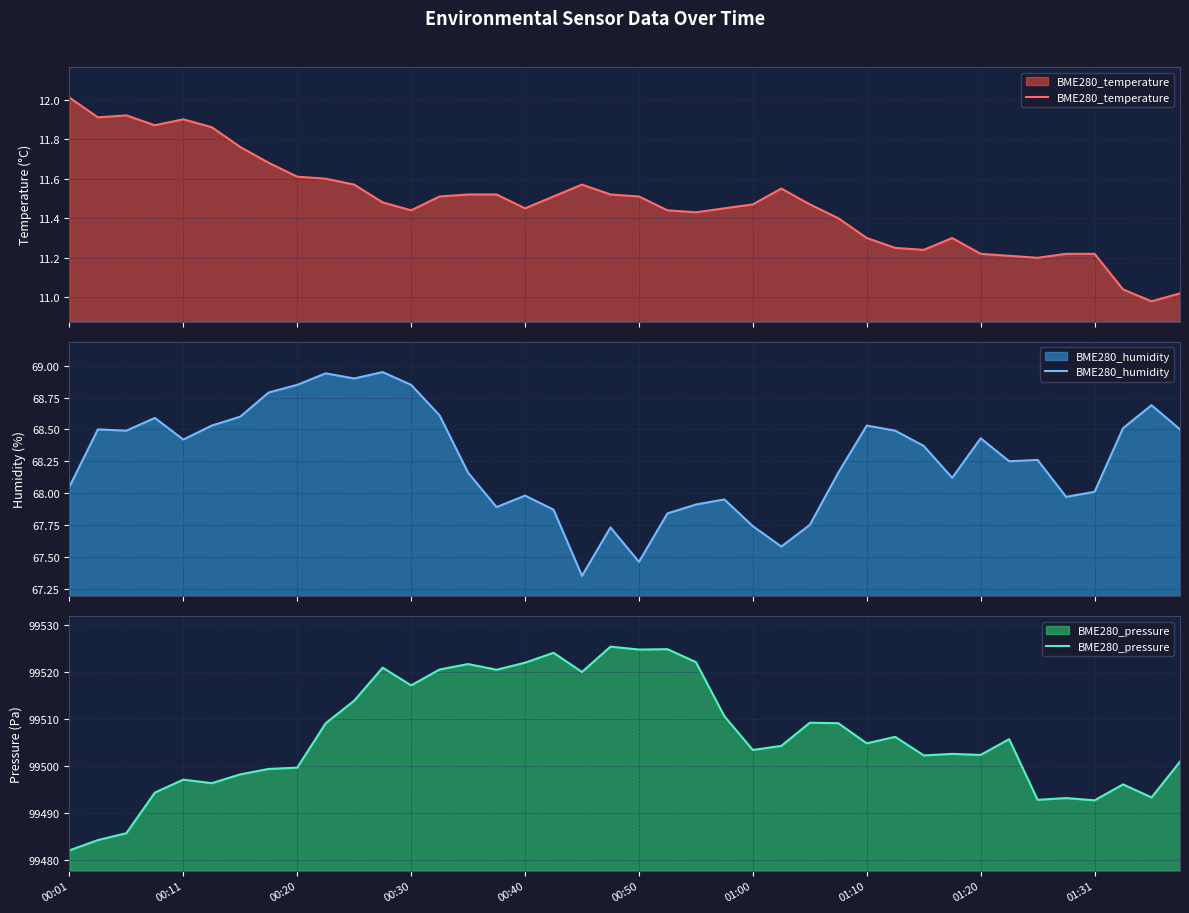

How many lines are shown in the chart?

3